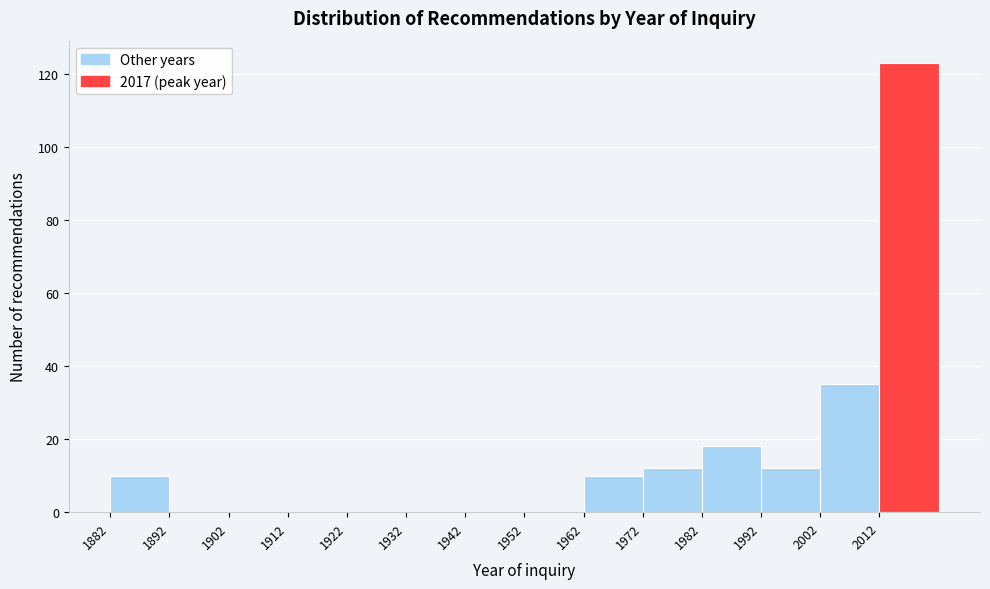

Reading left to right, transcribe this chart: for each bar, give the range it covers on the x-axis and its height. The values are not printed on the chart, so give them approximately, as read against the axis.

1882 to 1892: 10
1892 to 1902: 0
1902 to 1912: 0
1912 to 1922: 0
1922 to 1932: 0
1932 to 1942: 0
1942 to 1952: 0
1952 to 1962: 0
1962 to 1972: 10
1972 to 1982: 12
1982 to 1992: 18
1992 to 2002: 12
2002 to 2012: 36
2012 to 2022: 124